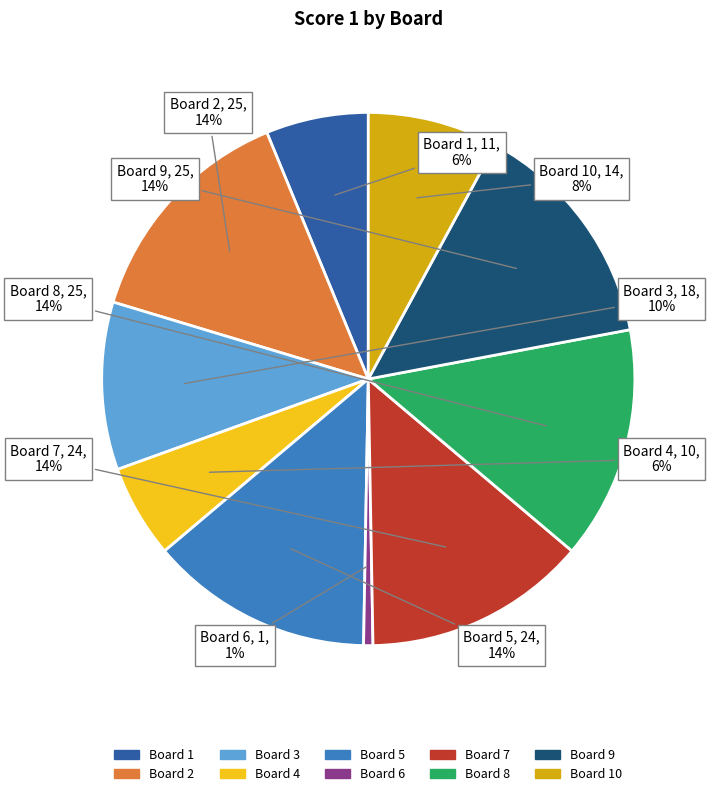

Does any single category account for the majority?

No